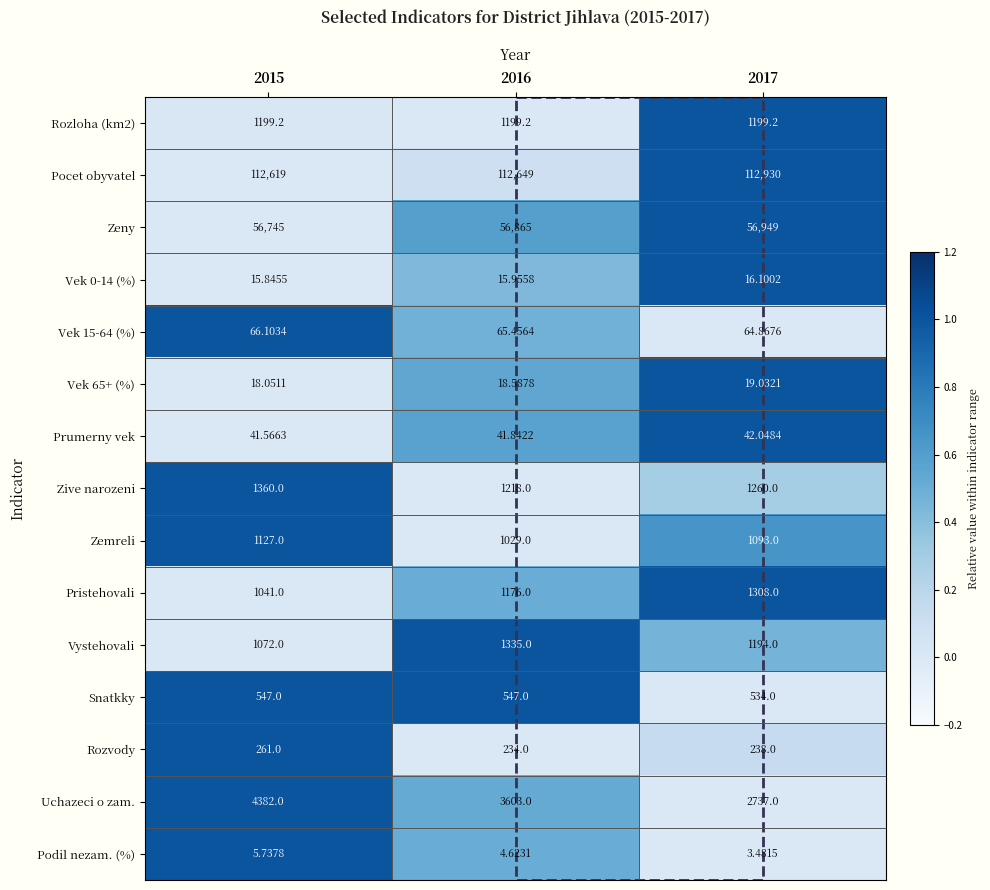

Rank the series at 2016 from lowest to highest value.

Podil nezam. (%), Vek 0-14 (%), Vek 65+ (%), Prumerny vek, Vek 15-64 (%), Rozvody, Snatkky, Zemreli, Pristehovali, Rozloha (km2), Zive narozeni, Vystehovali, Uchazeci o zam., Zeny, Pocet obyvatel